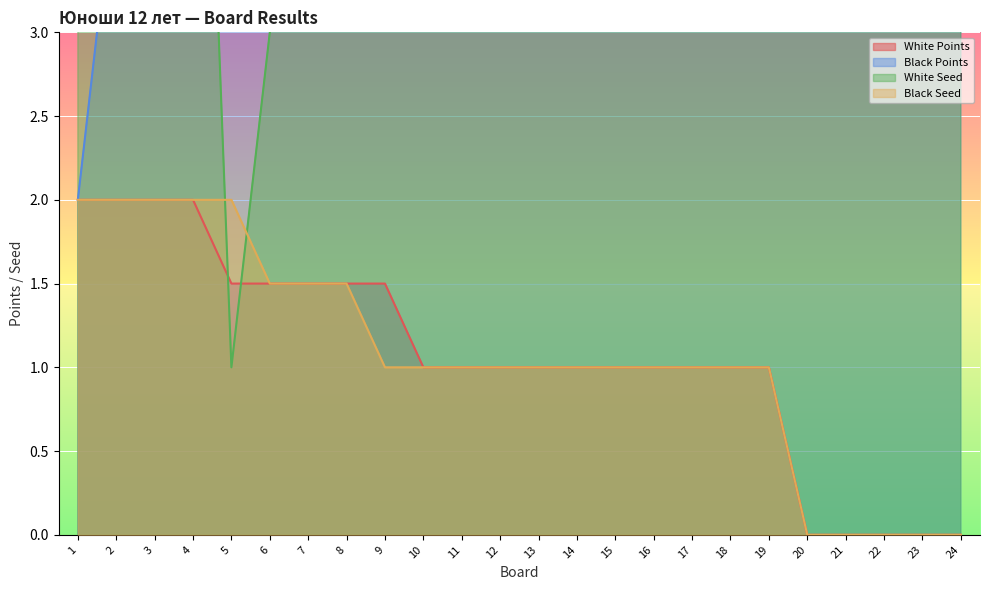

True or false: White Points has a value of 1.3 at 15.

False